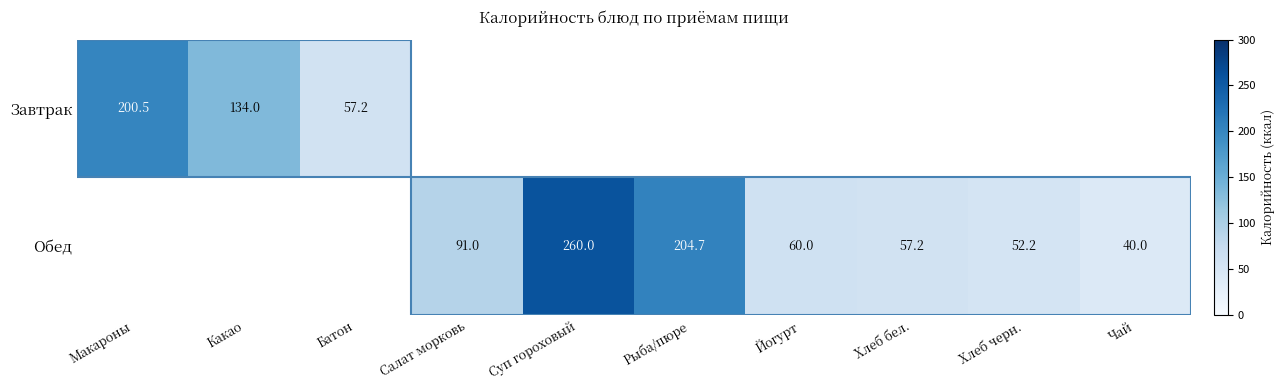

How many distinct data groups are displayed?

2